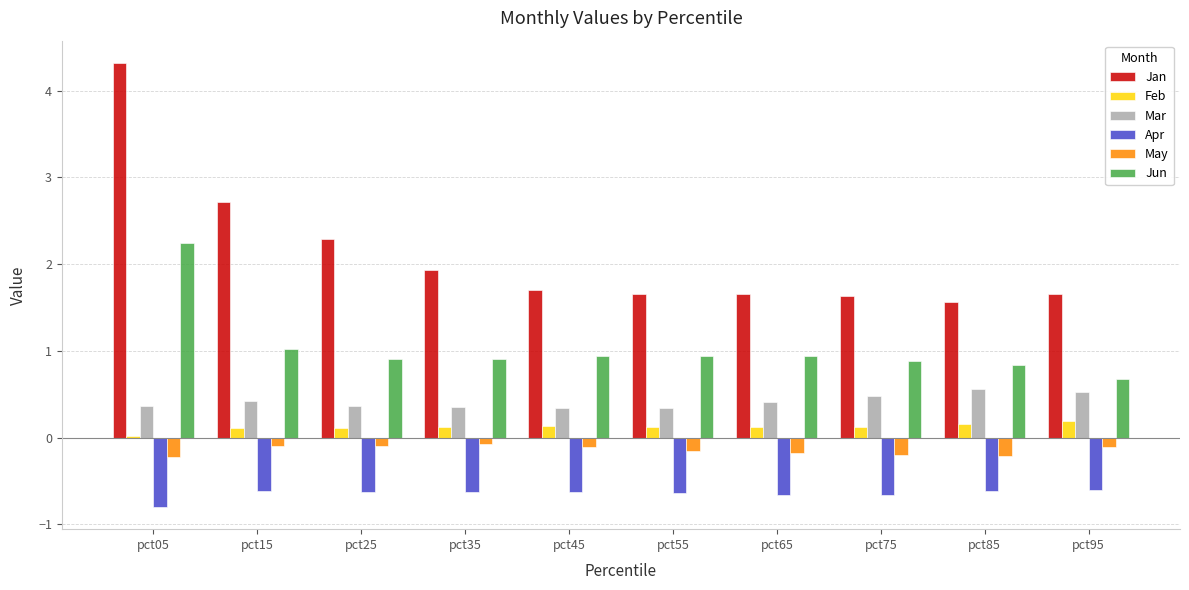

How many categories are shown in the chart?

10